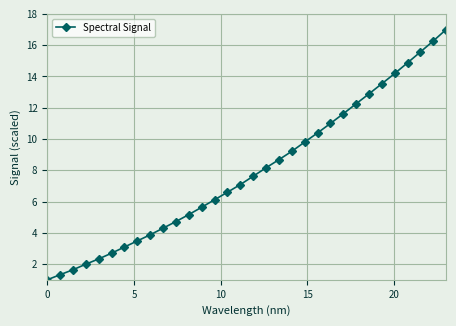

What is the value of the 32nd point from the left?

17.0